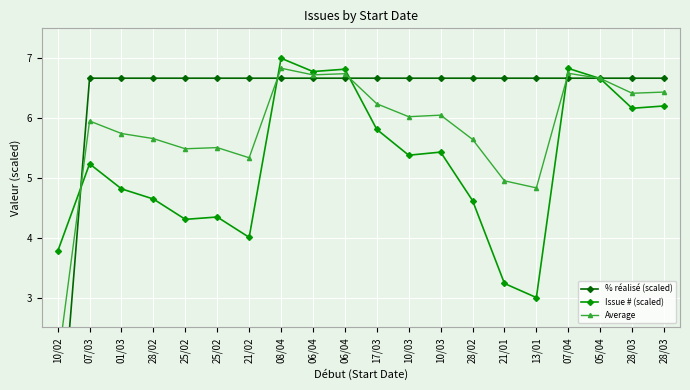

Is it true that % réalisé (scaled) equals 6.7 at 28/02?

True